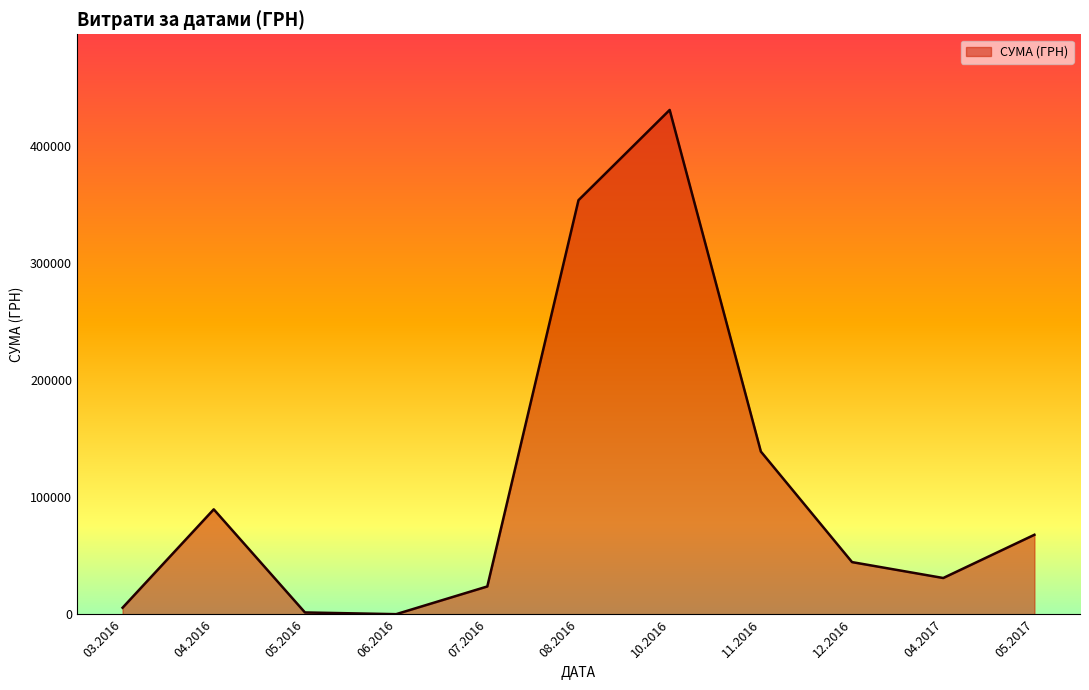

What is the maximum value shown in the chart?

430416.3